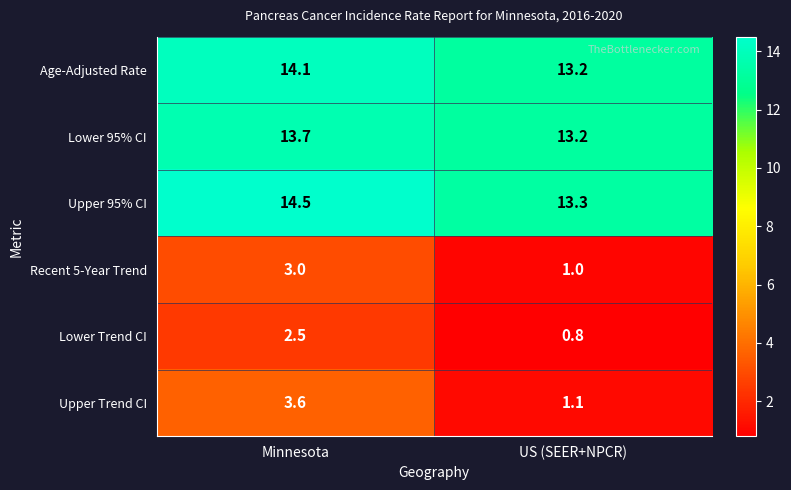

Which series has the largest total across all categories?

Upper 95% CI